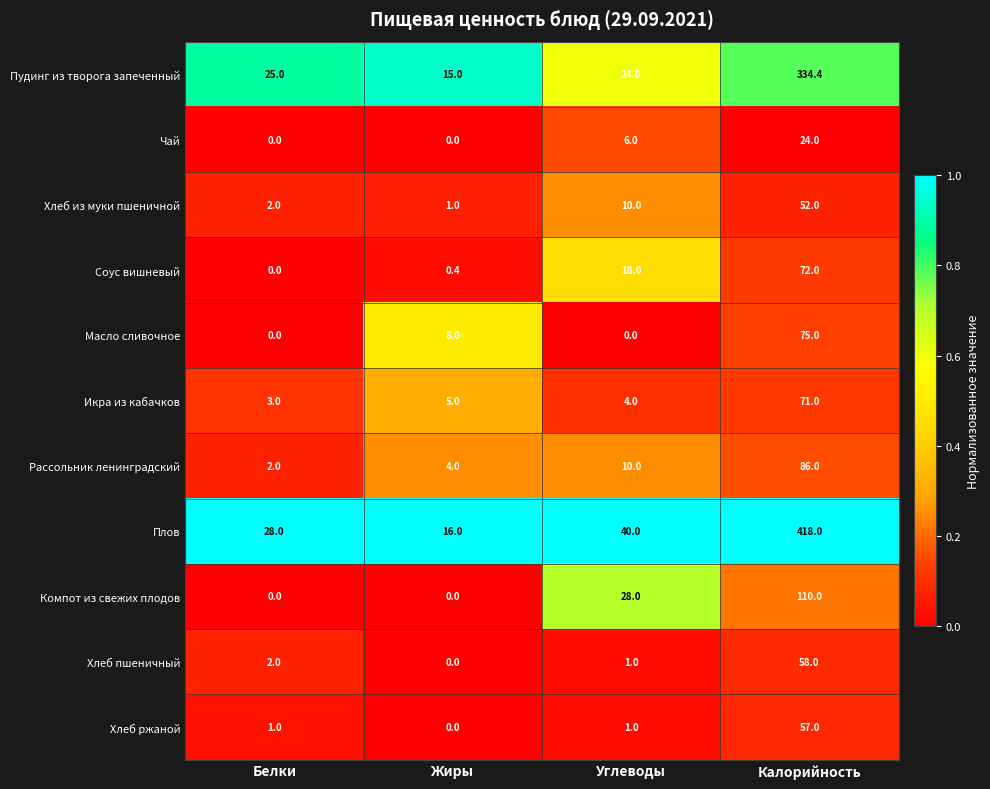

At which category is the sum across all series the highest?

Калорийность